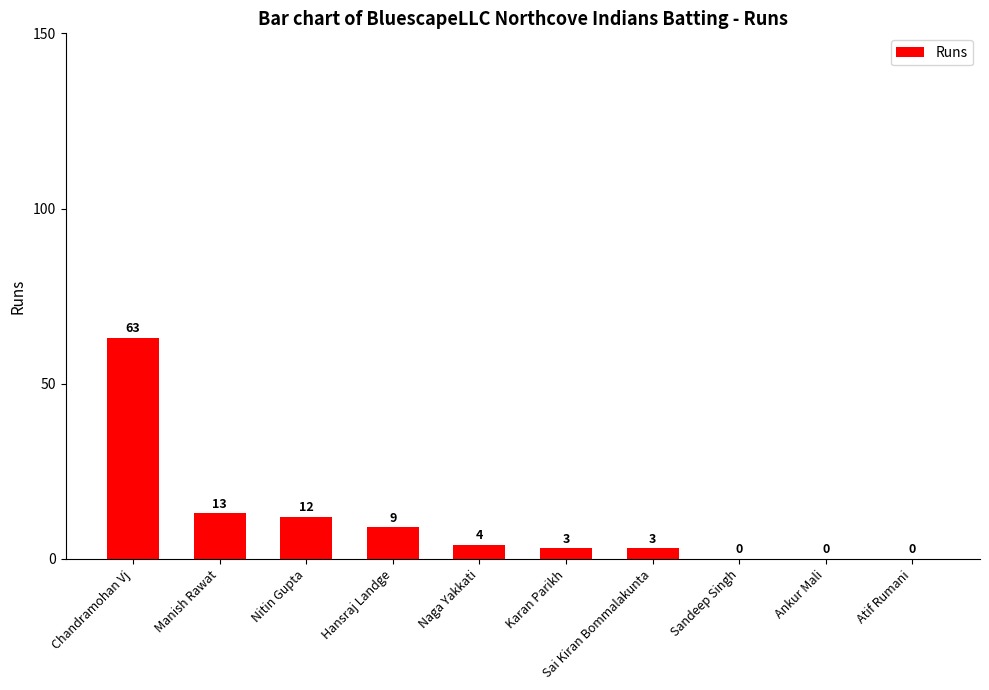

Reading right to left, extract all data points from this chart.

Atif Rumani=0	Ankur Mali=0	Sandeep Singh=0	Sai Kiran Bommalakunta=3	Karan Parikh=3	Naga Yakkati=4	Hansraj Landge=9	Nitin Gupta=12	Manish Rawat=13	Chandramohan Vj=63